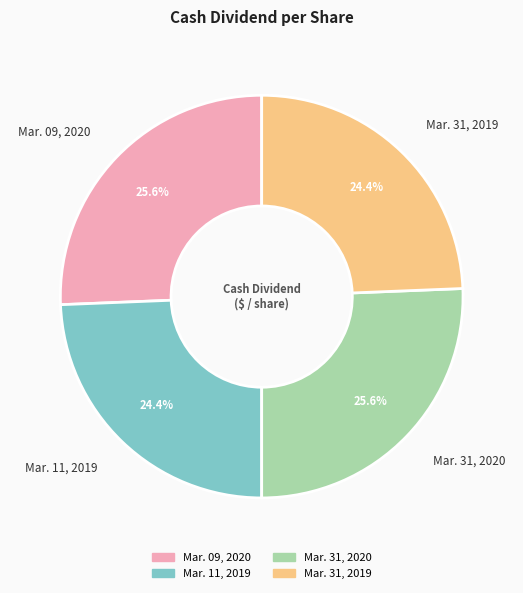

How many slices are in this pie chart?

4